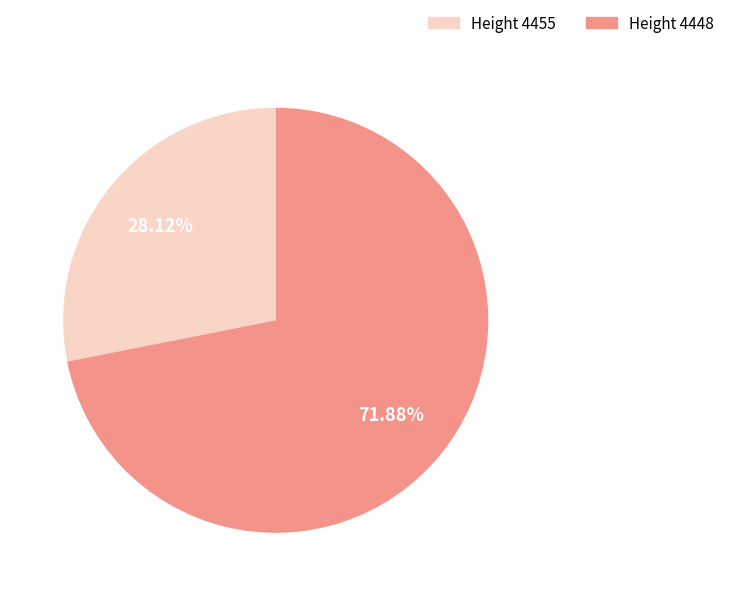

Does any single category account for the majority?

Yes